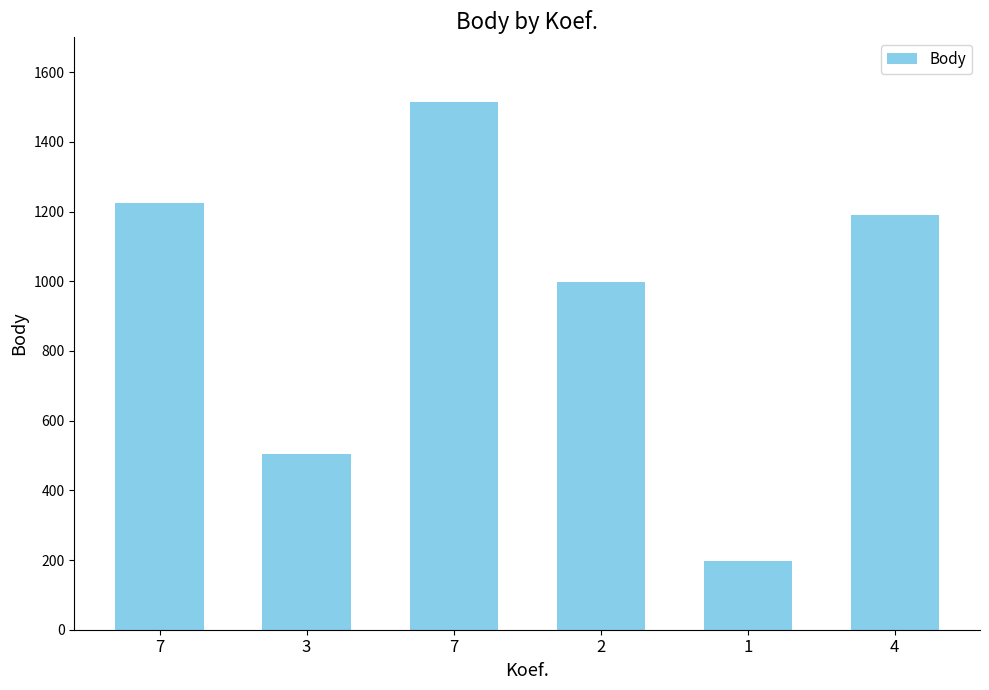

How many data points does each series have?

6